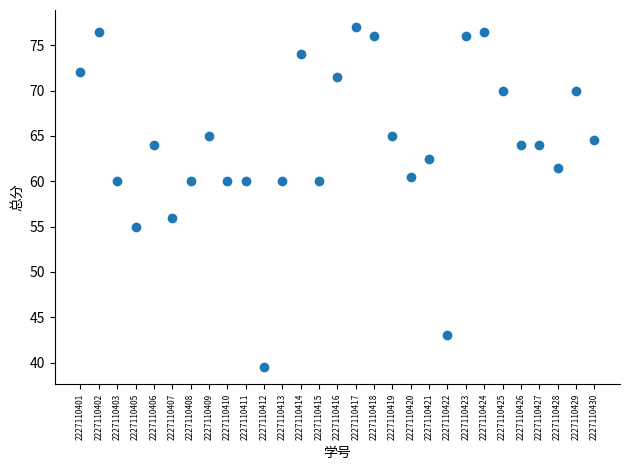

What is the range of Y values (max minus min)?

37.5